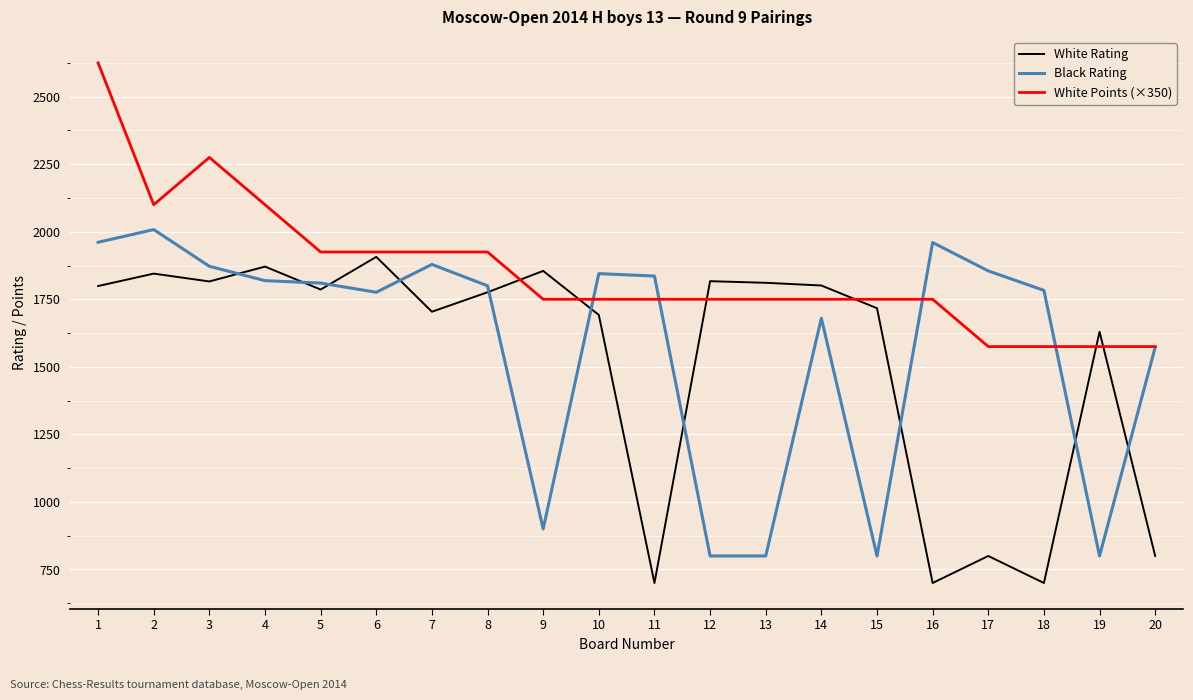

The White Rating series shows 1692 at 10. True or false?

True